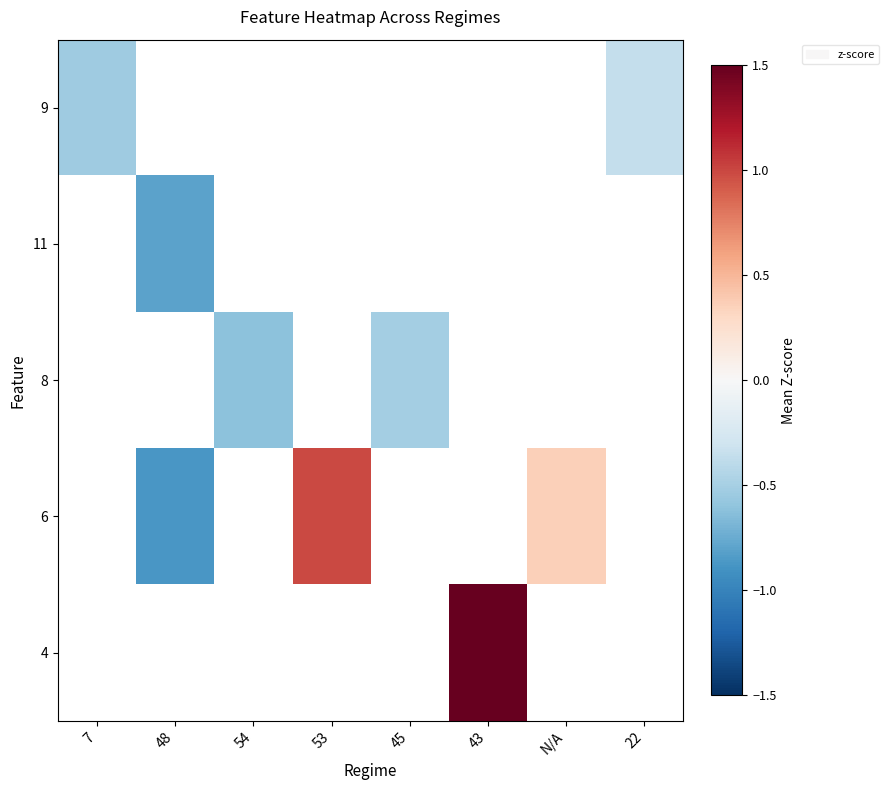

What is the minimum value shown in the chart?

-0.9